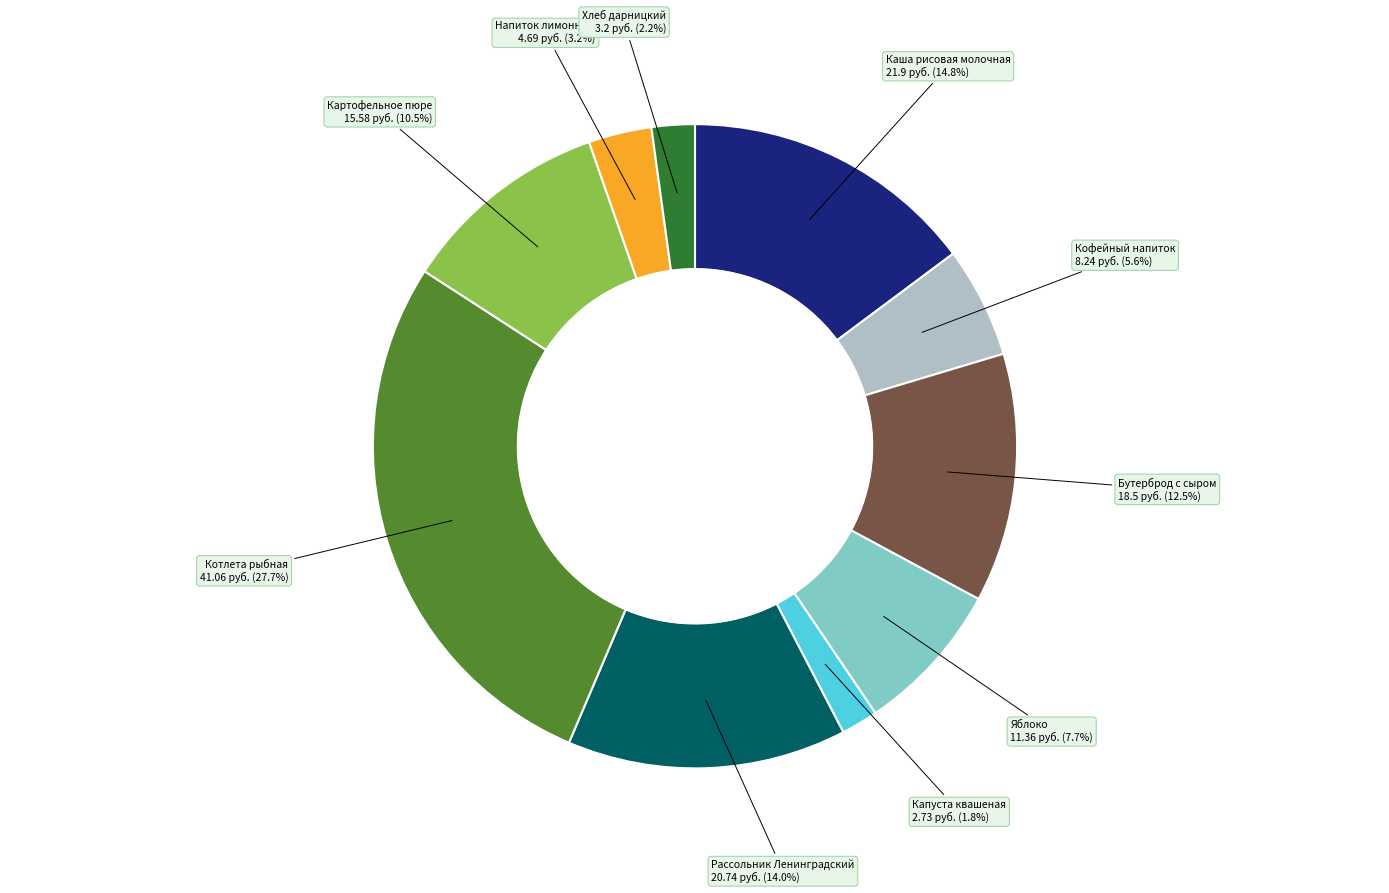

Is there any slice that represents more than half of the pie?

No